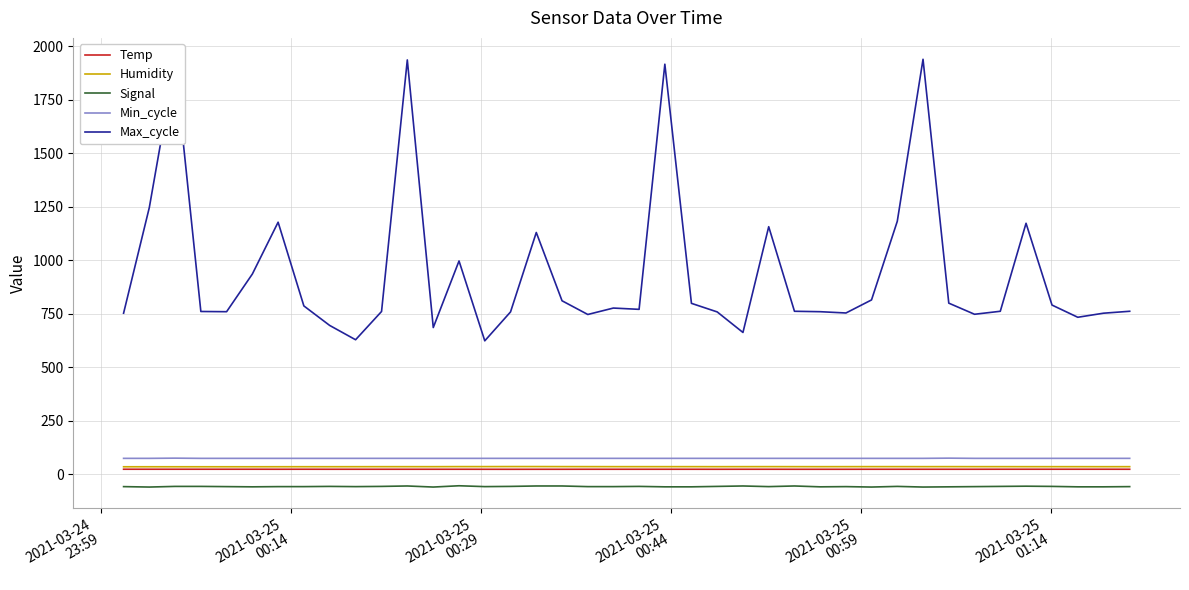

How many lines are shown in the chart?

5